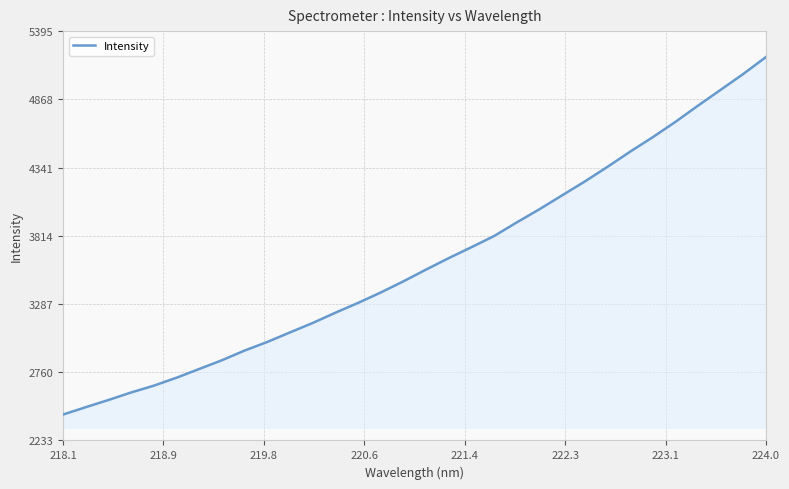

What is the minimum value shown in the chart?

2433.2